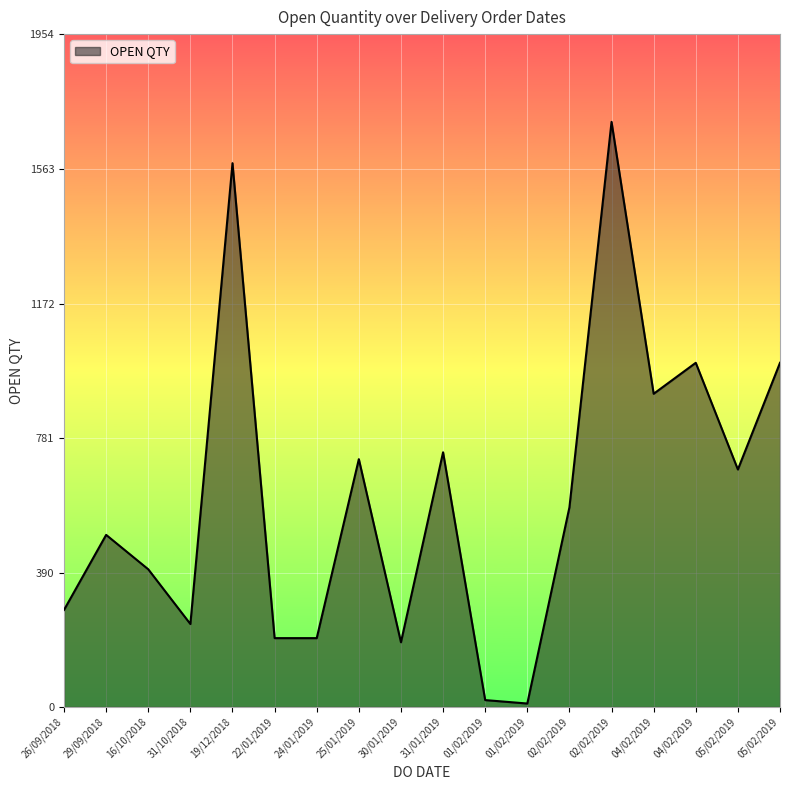

How many distinct data groups are displayed?

1